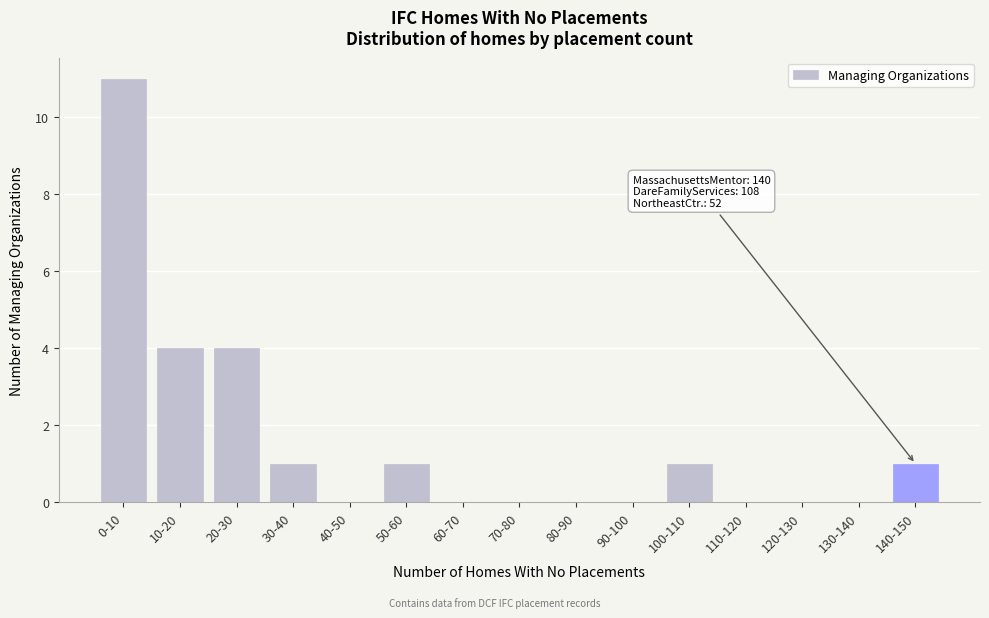

Reading left to right, transcribe all the data shown in this chart.

0-10=11	10-20=4	20-30=4	30-40=1	40-50=0	50-60=1	60-70=0	70-80=0	80-90=0	90-100=0	100-110=1	110-120=0	120-130=0	130-140=0	140-150=1